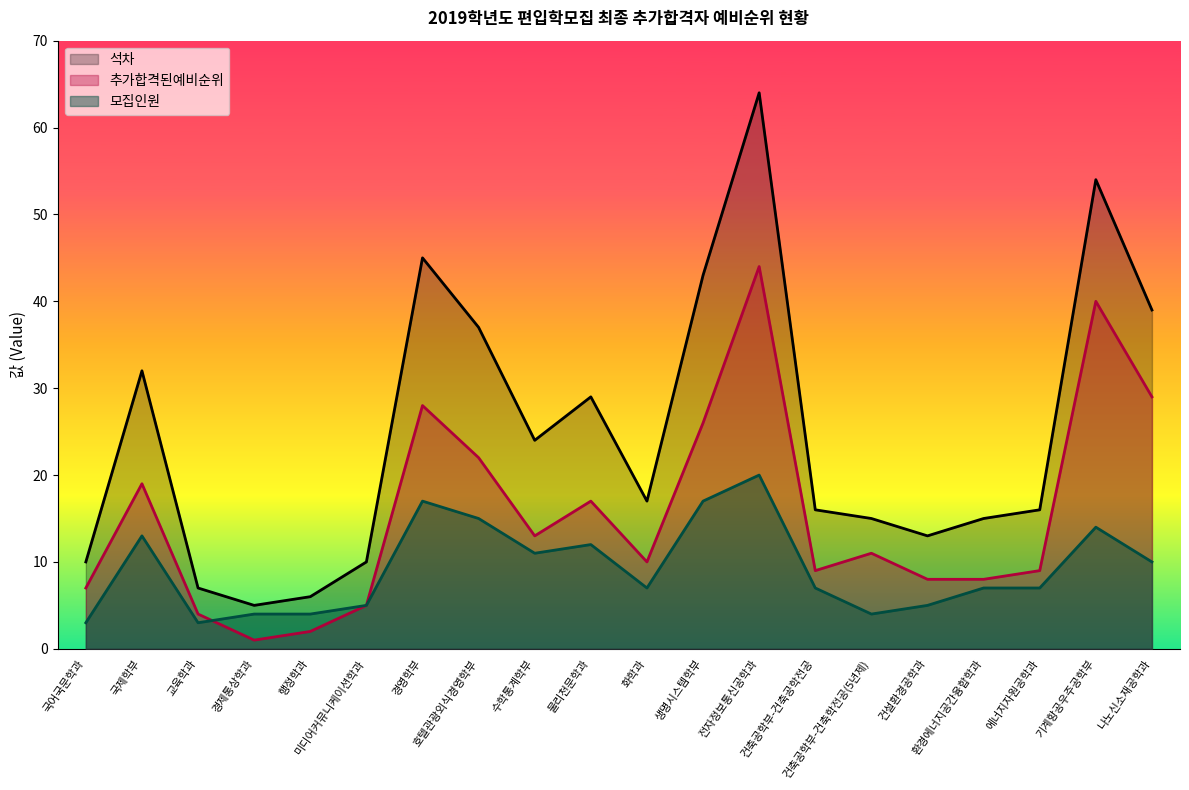

At which category does 추가합격된예비순위 reach its first local peak?

국제학부